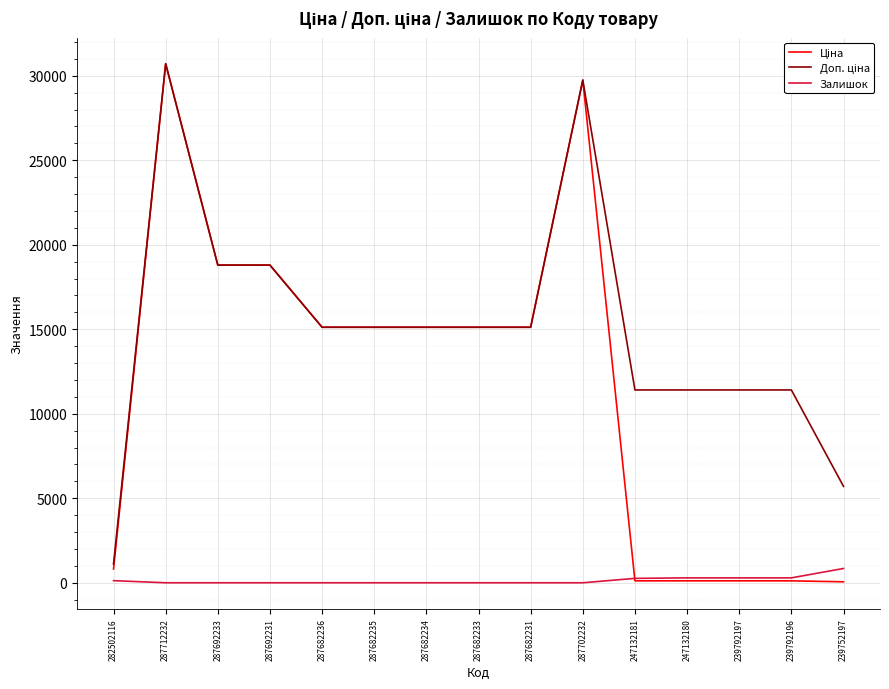

What is the difference between the maximum and second lowest values in the Залишок series?

845.0